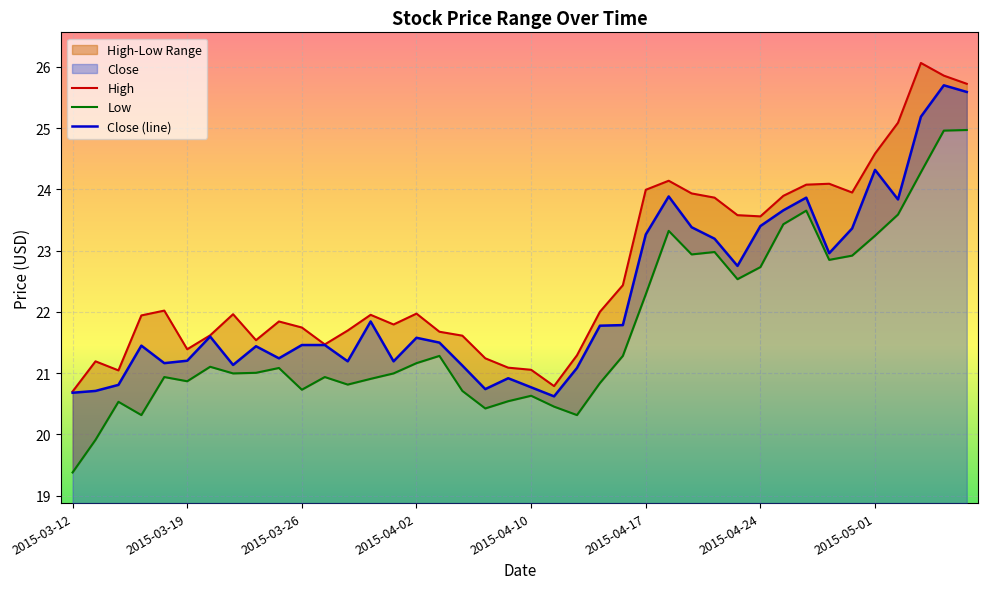

Reading left to right, list all the values displayed in this chart.

High: 20.7	21.2	21.0	21.9	22.0	21.4	21.6	22.0	21.5	21.8	21.7	21.5	21.7	22.0	21.8	22.0	21.7	21.6	21.2	21.1	21.1	20.8	21.3	22.0	22.4	24.0	24.1	23.9	23.9	23.6	23.6	23.9	24.1	24.1	23.9	24.6	25.1	26.1	25.9	25.7
Low: 19.4	19.9	20.5	20.3	20.9	20.9	21.1	21.0	21.0	21.1	20.7	20.9	20.8	20.9	21.0	21.2	21.3	20.7	20.4	20.5	20.6	20.5	20.3	20.8	21.3	22.3	23.3	22.9	23.0	22.5	22.7	23.4	23.7	22.9	22.9	23.2	23.6	24.3	25.0	25.0
Close: 20.7	20.7	20.8	21.4	21.2	21.2	21.6	21.1	21.4	21.2	21.5	21.5	21.2	21.8	21.2	21.6	21.5	21.1	20.7	20.9	20.8	20.6	21.1	21.8	21.8	23.3	23.9	23.4	23.2	22.8	23.4	23.7	23.9	23.0	23.4	24.3	23.8	25.2	25.7	25.6